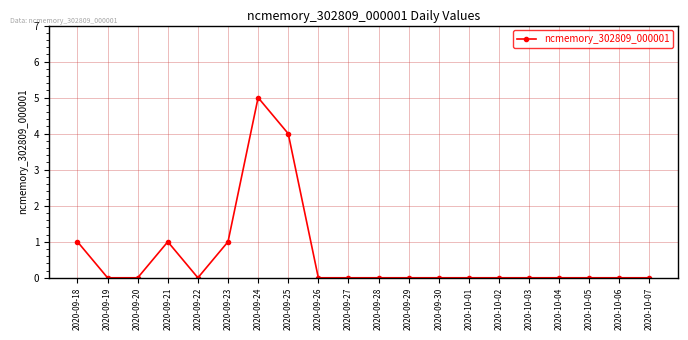

At which category does the data reach its first local peak?

2020-09-21